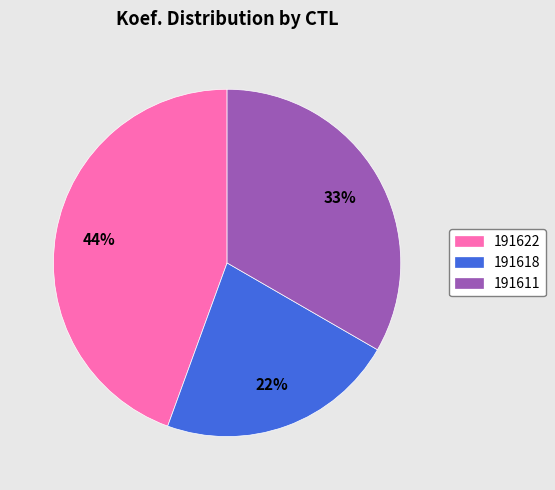

Do 191622 and 191618 together represent more than half of the pie?

Yes